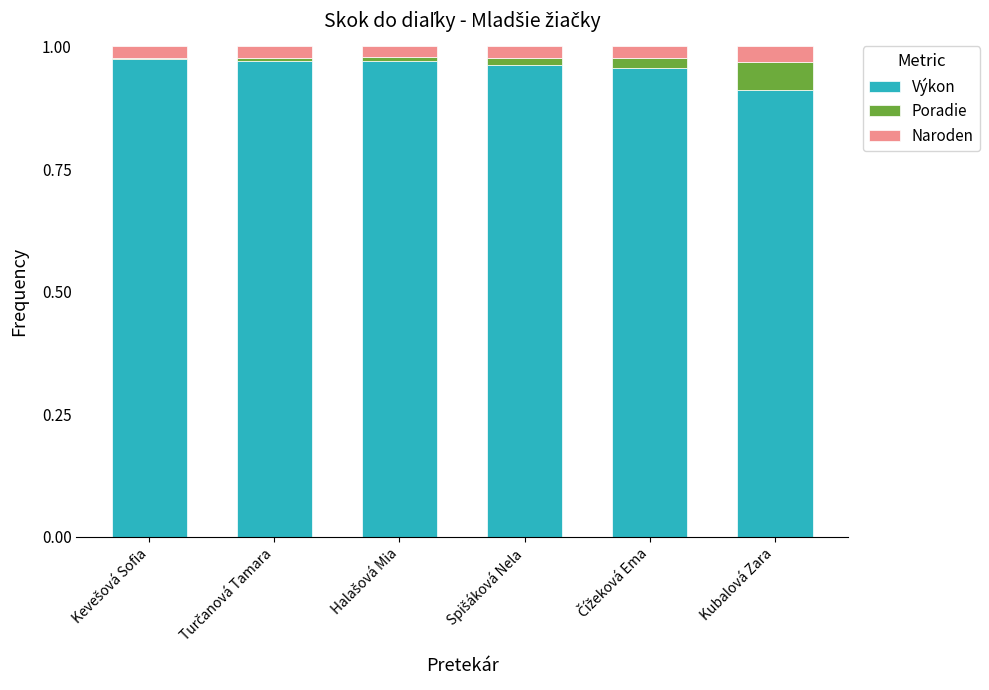

What is the sum of all Výkon values?

5.7